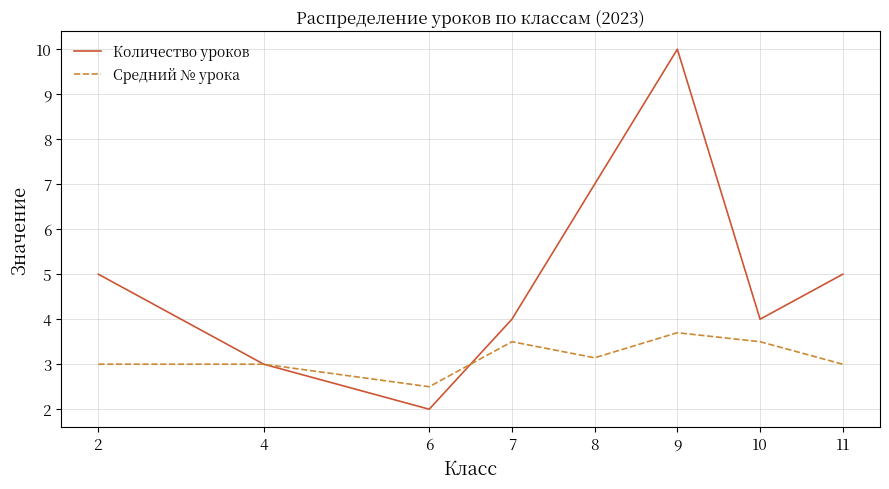

What is the spread (max minus min) of values at 7?

0.5